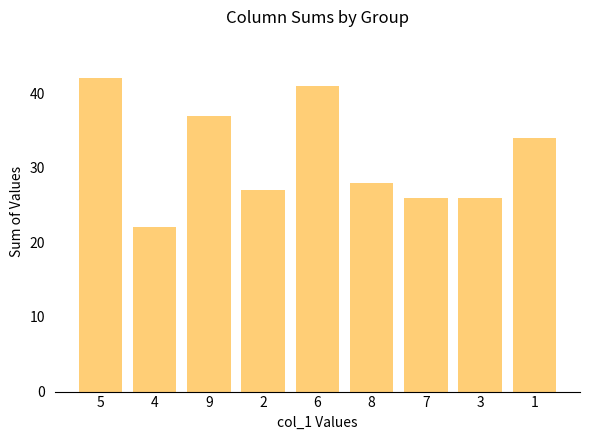

Is it true that the value at 7 is 26?

True